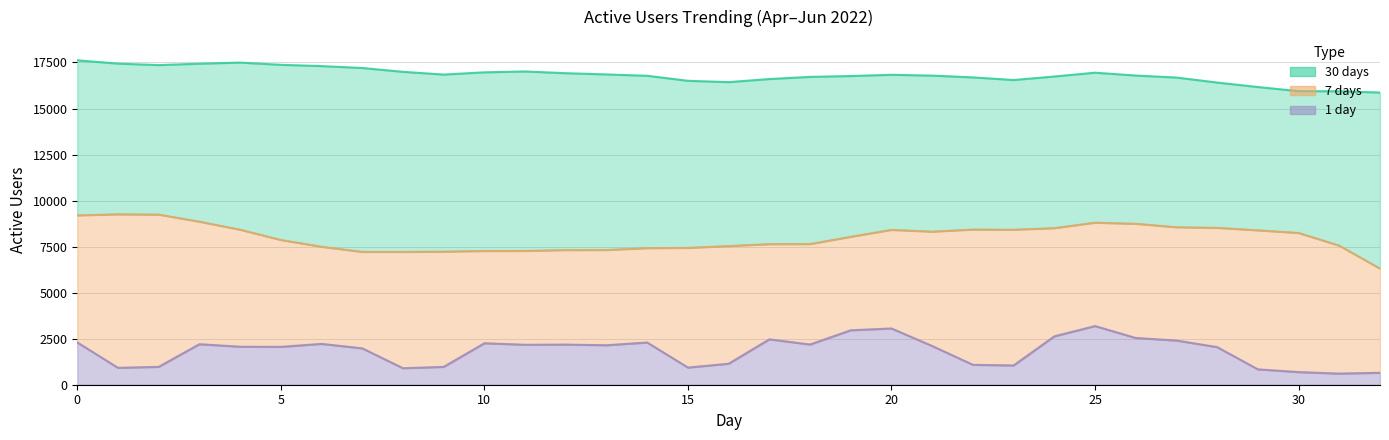

True or false: 7 days and 1 day cross at least once.

False